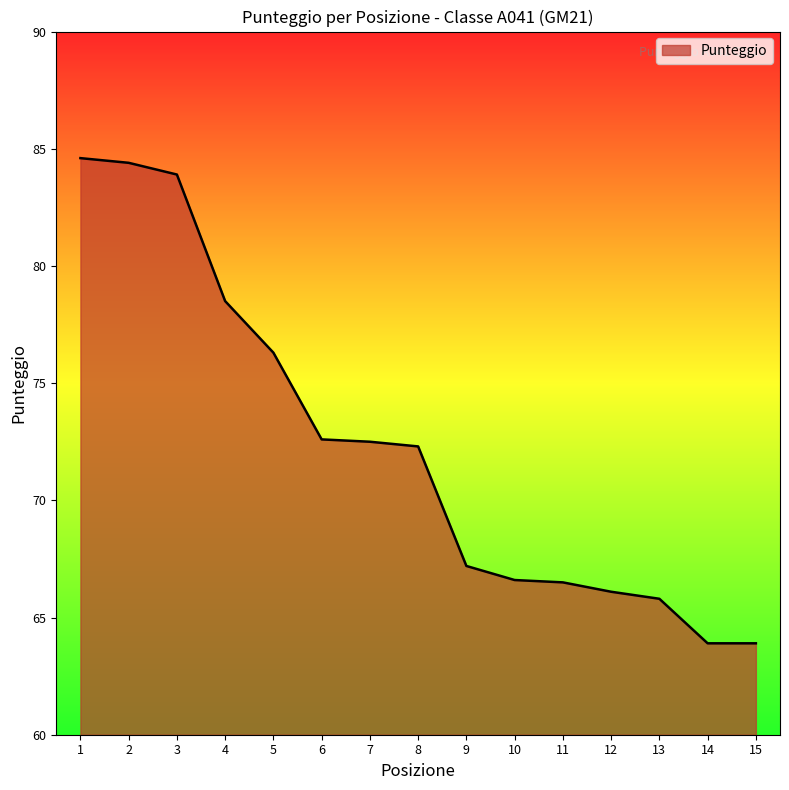

What is the ratio of the value at 3 to the value at 4?

1.1